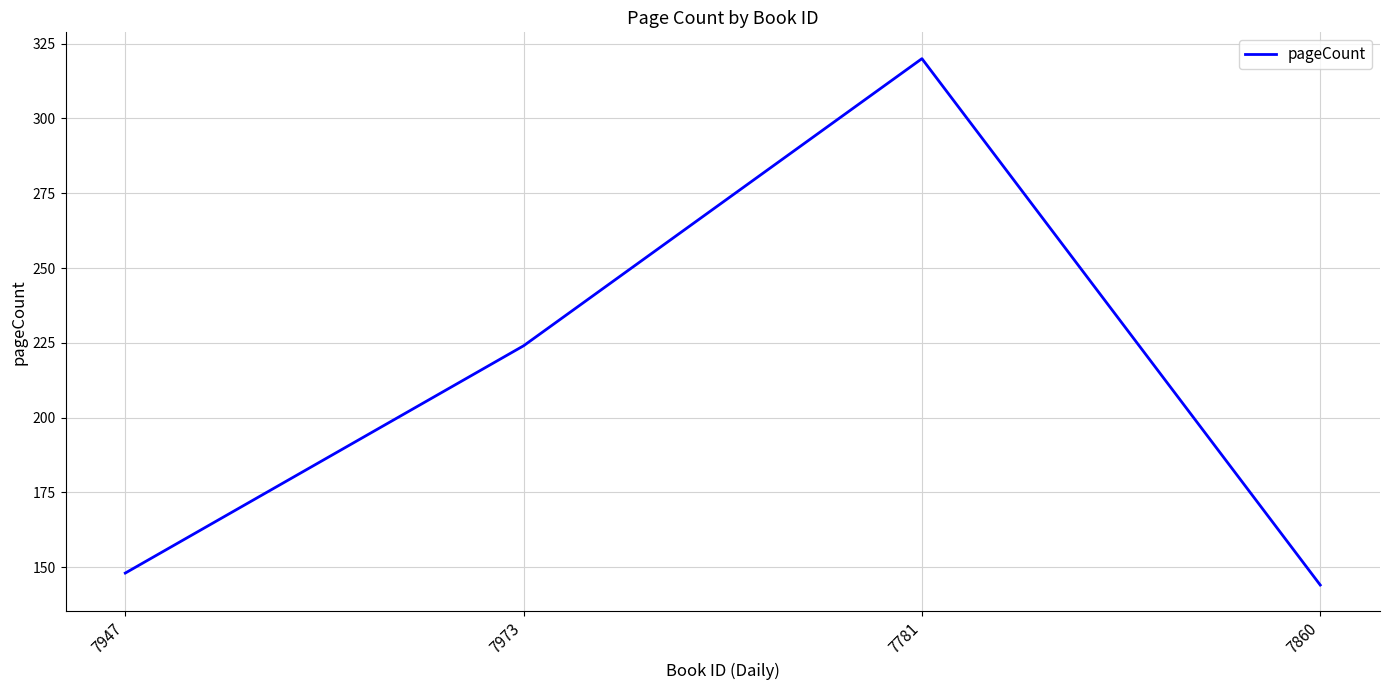

Reading right to left, extract all data points from this chart.

144	320	224	148